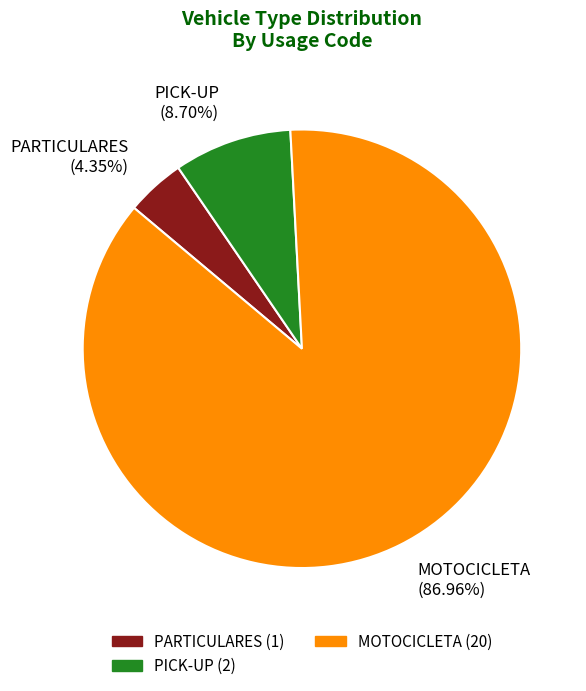

Approximately how many times larger is the value at PARTICULARES (4.35%) compared to PICK-UP (8.70%)?

0.5